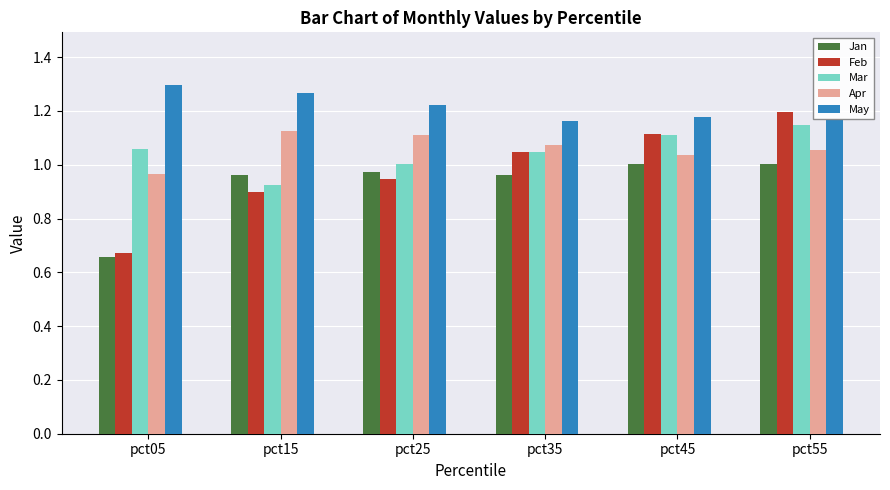

The Apr series shows 1.1 at pct35. True or false?

True